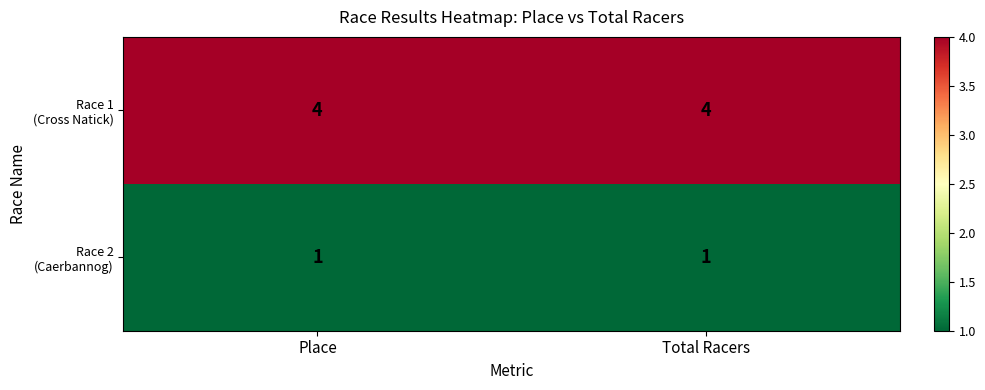

What is the greatest value displayed?

4